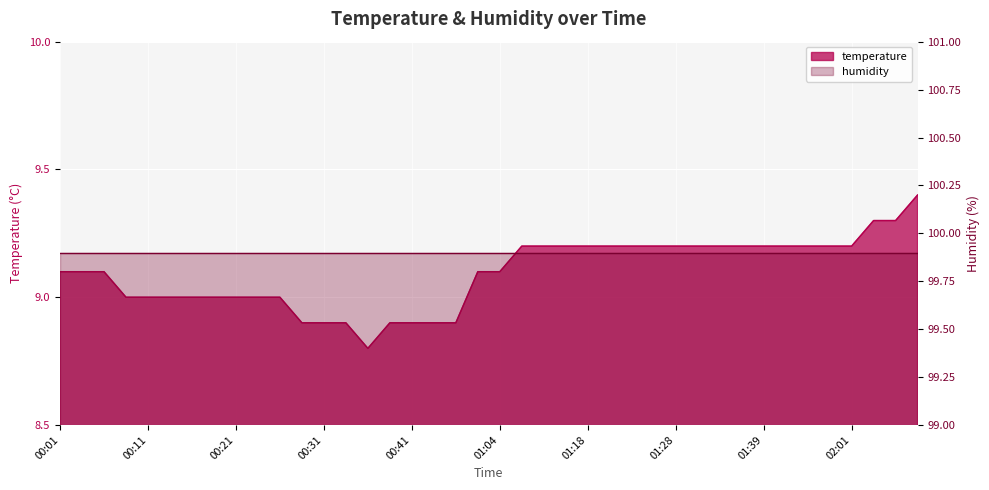

What is the greatest value displayed?

9.4